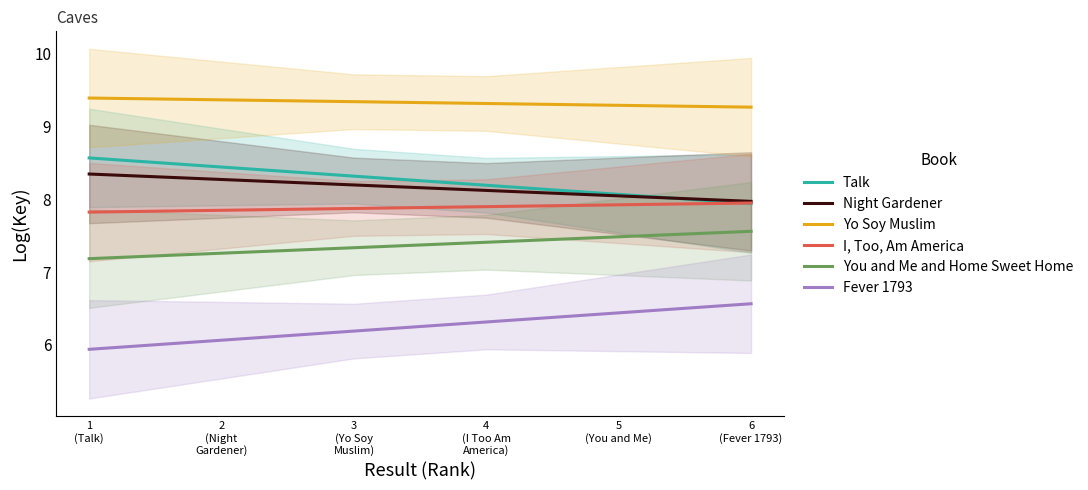

How many I, Too, Am America values are between 7 and 8?

6